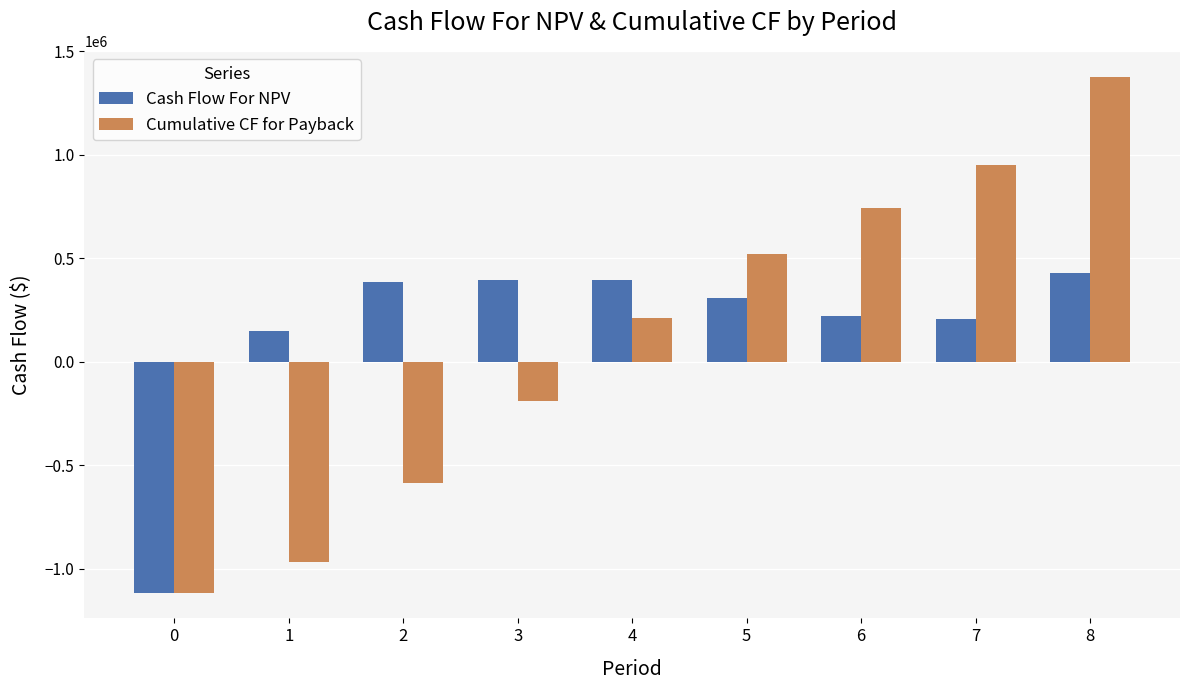

List the series in order of their peak value, lowest first.

Cash Flow For NPV, Cumulative CF for Payback